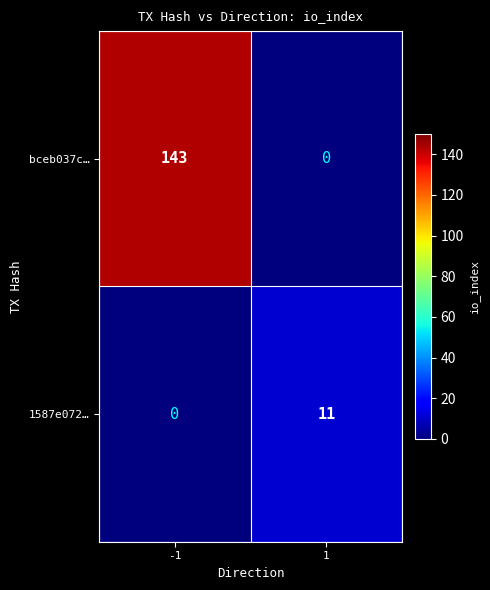

Read the 1587e072… value at 1, to the nearest 10.

10